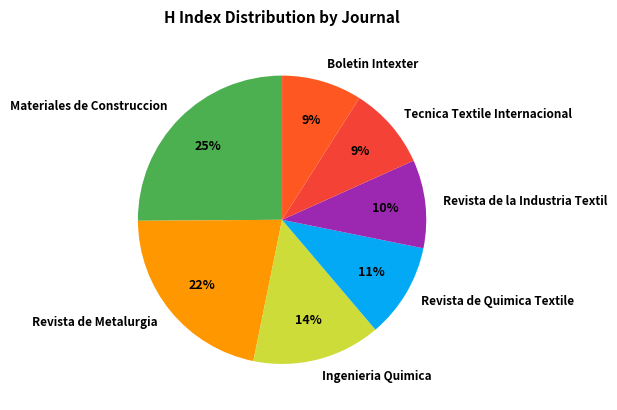

True or false: Materiales de Construccion accounts for 17% of the total.

False